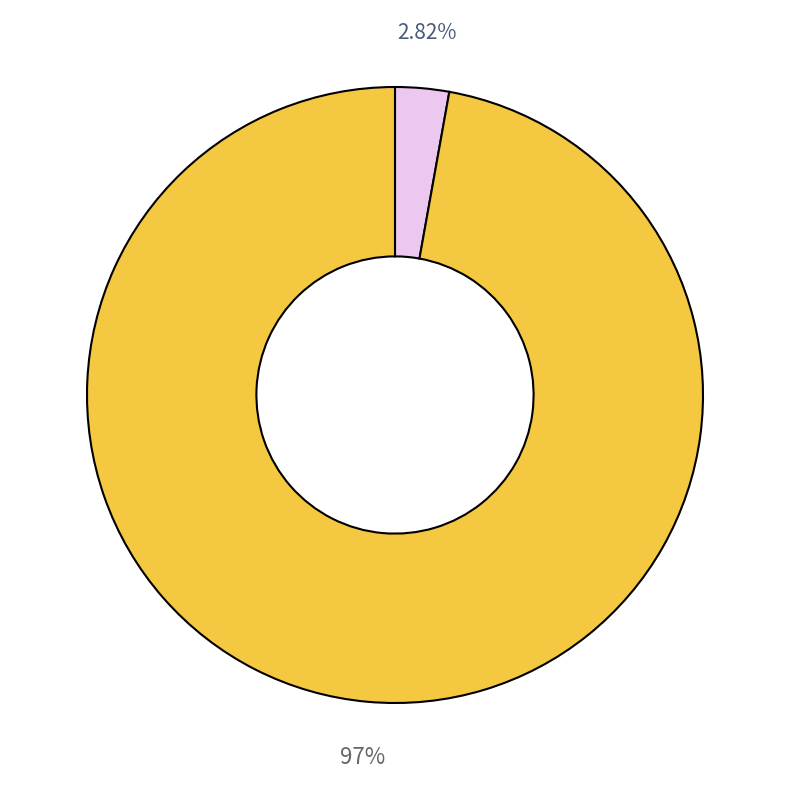

Does any single category account for the majority?

Yes